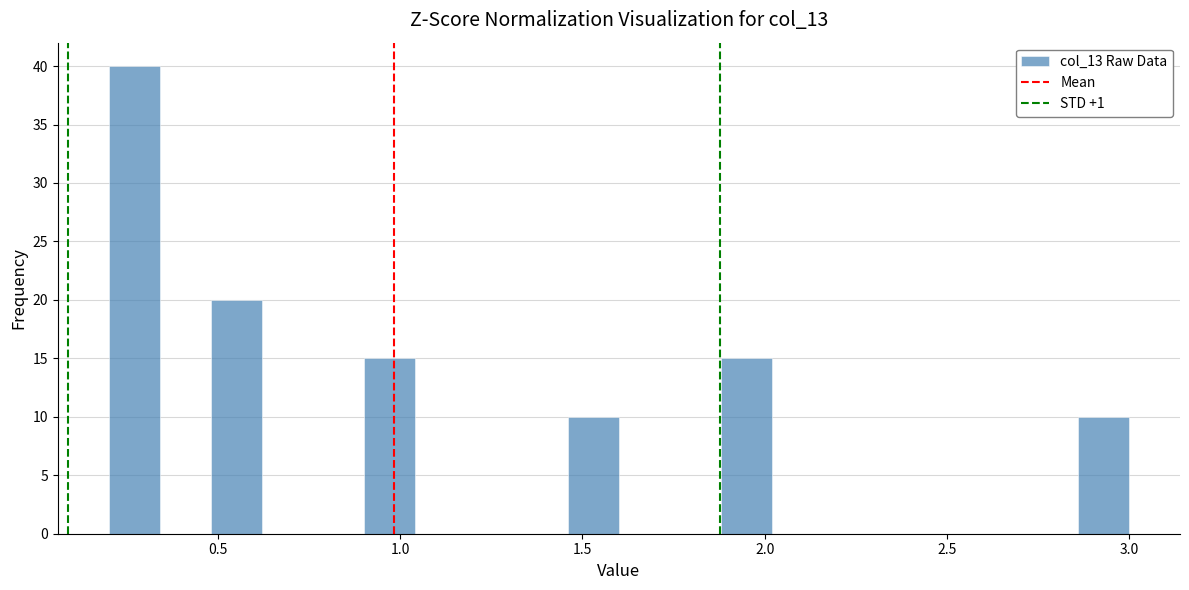

Read against the x-axis, roughly where is the centre of the tallest bar?

0.25